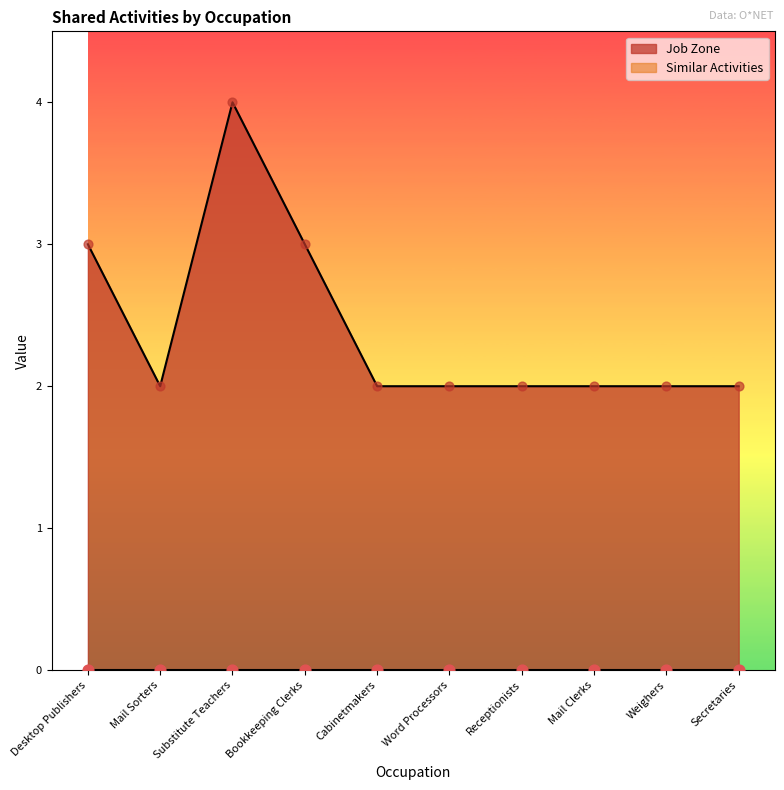

What is the change in value from Bookkeeping Clerks to Cabinetmakers?

-1